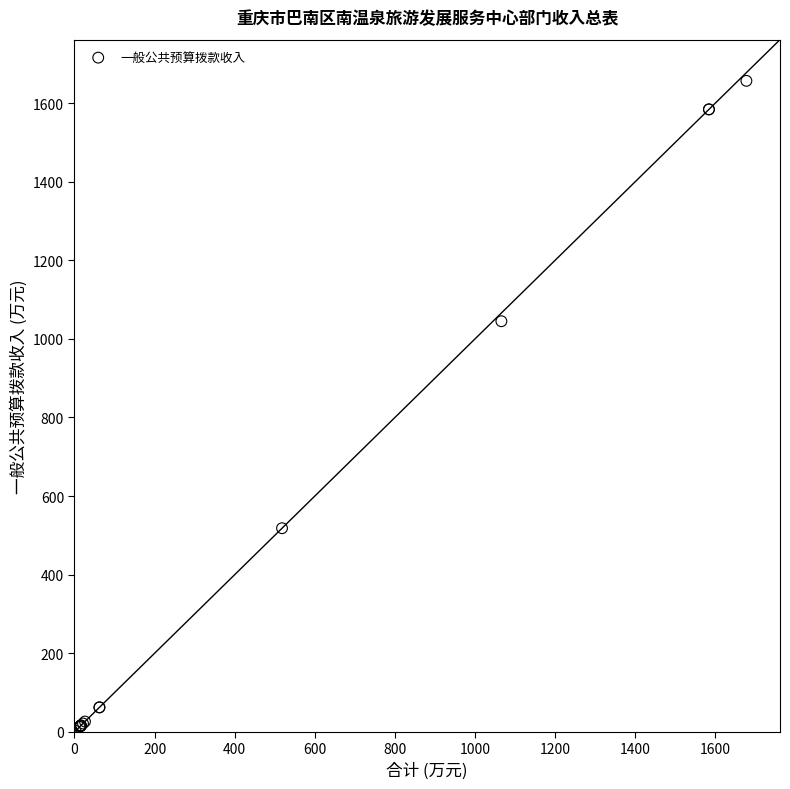

What Y value in the scatter plot is closest to 829?

1045.0